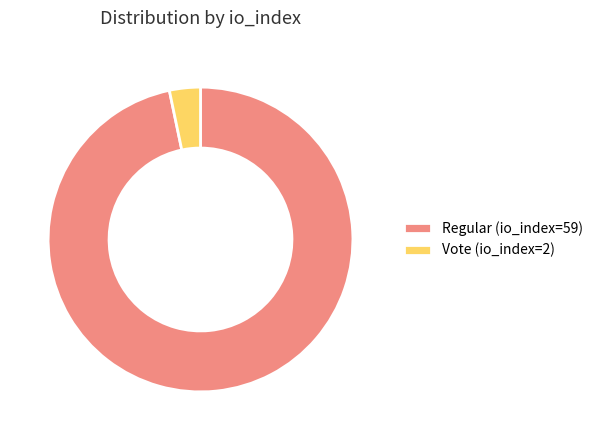

Combined, do Vote (io_index=2) and Regular (io_index=59) account for over 50%?

Yes